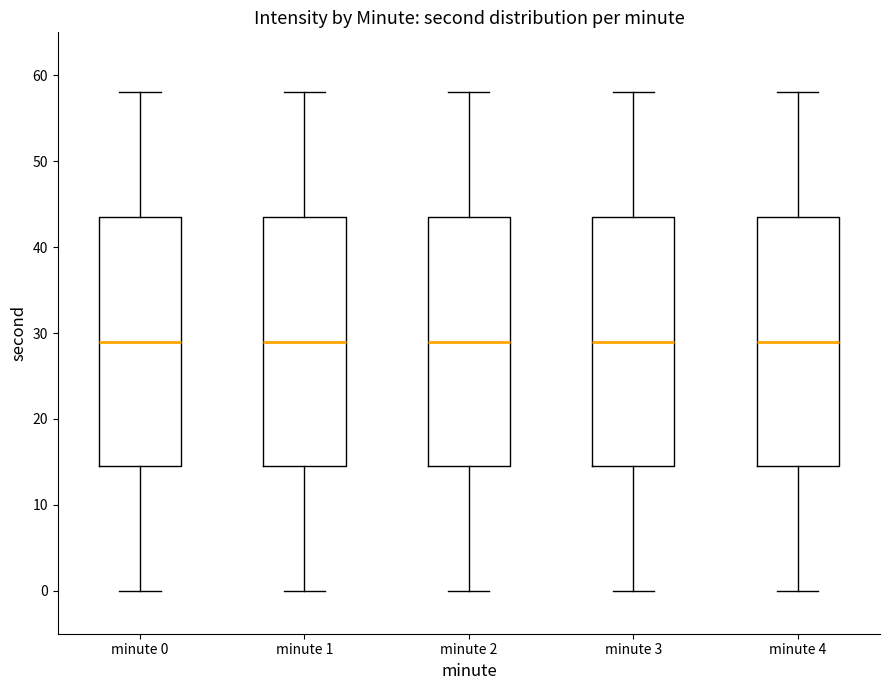

Reading left to right, read every box against the y-axis: the position of its median line, the range the box covers, and the ends of its whiskers. The values are not printed on the chart, so give them approximately, as read against the axis.

minute 0: median 29, box 15 to 44, whiskers 0 to 58
minute 1: median 29, box 15 to 44, whiskers 0 to 58
minute 2: median 29, box 15 to 44, whiskers 0 to 58
minute 3: median 29, box 15 to 44, whiskers 0 to 58
minute 4: median 29, box 15 to 44, whiskers 0 to 58